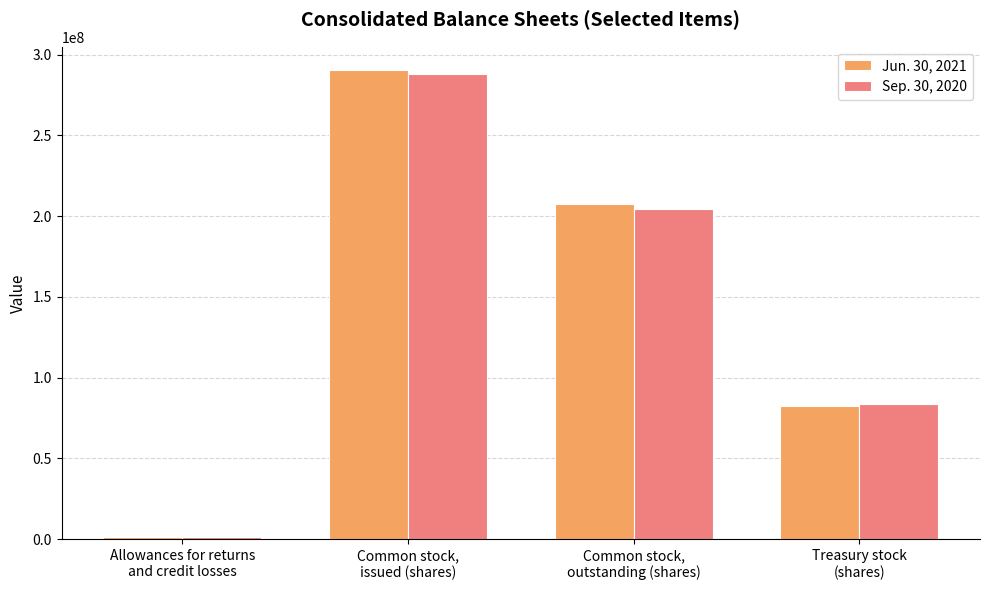

What is the value of the Sep. 30, 2020 bar at the 2nd from the left?

287790479